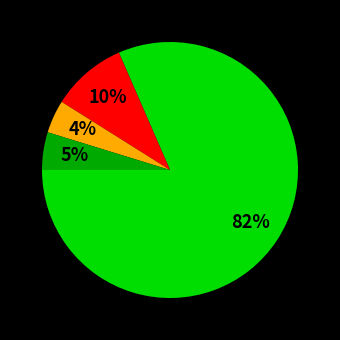

Does any single category account for the majority?

Yes